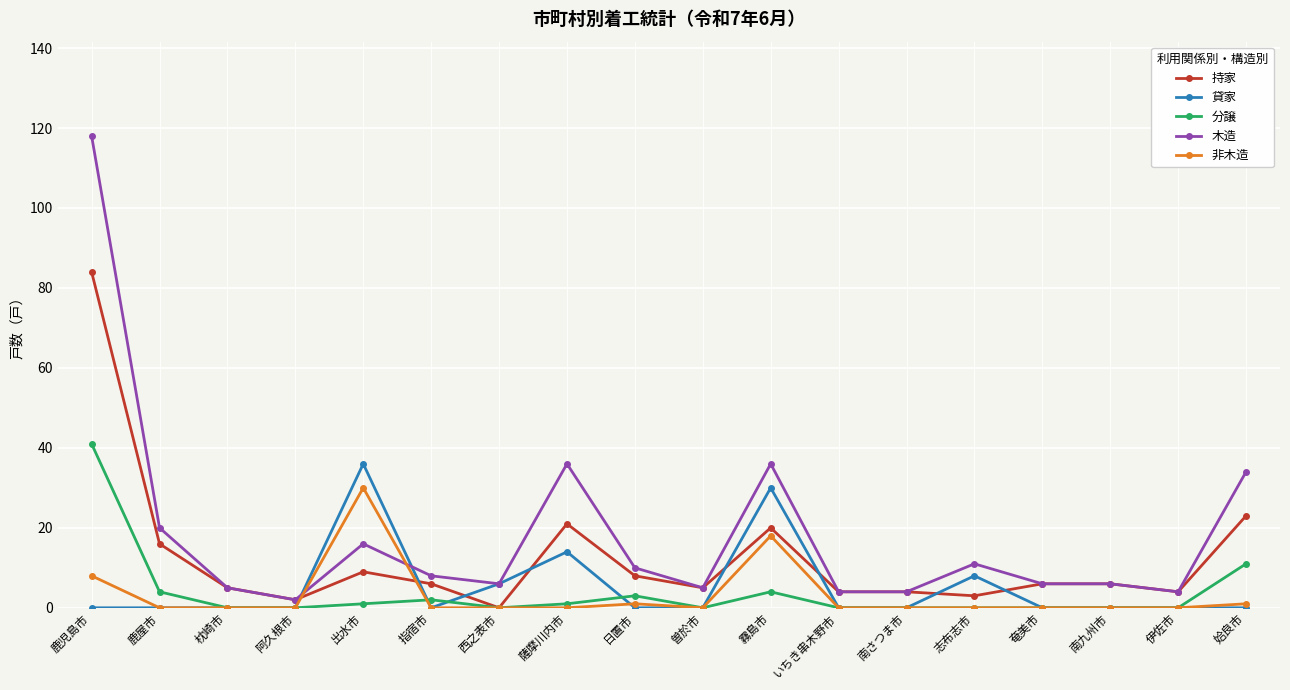

What is the label of the 4th point from the right?

奄美市